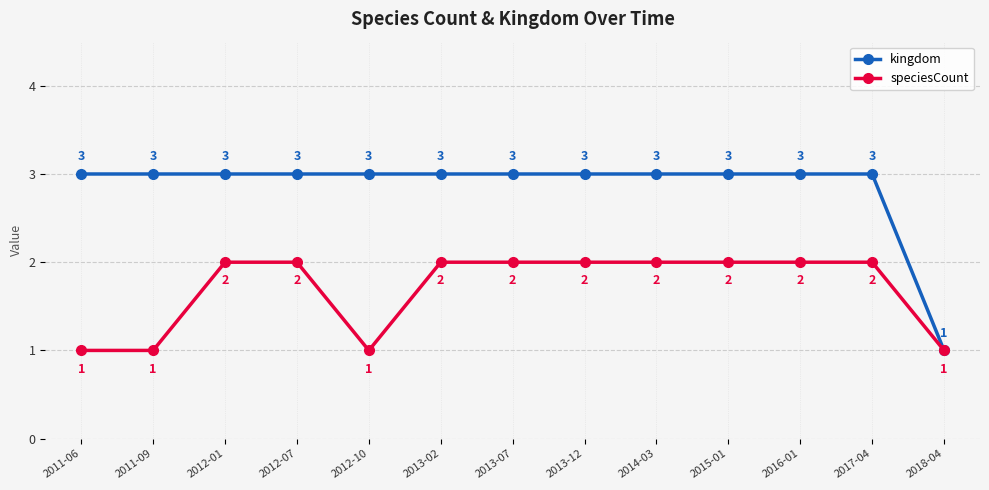

What is the average value of the kingdom series?

3